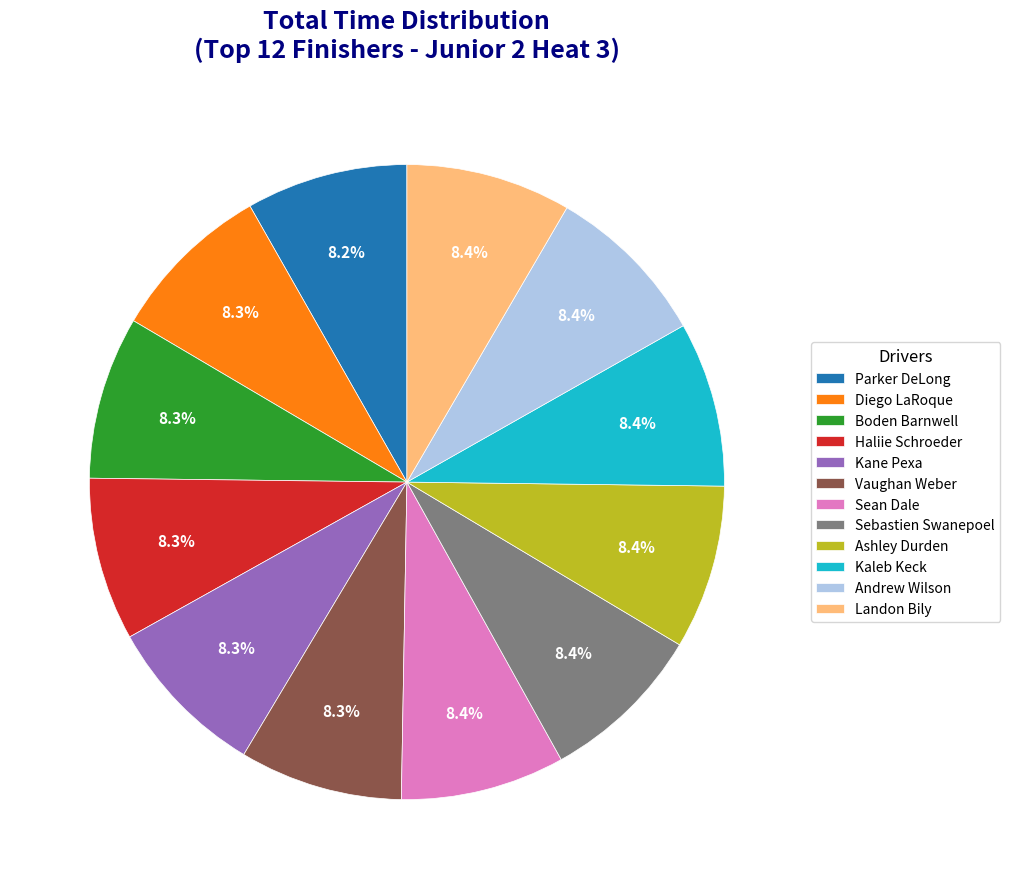

Does any single category account for the majority?

No